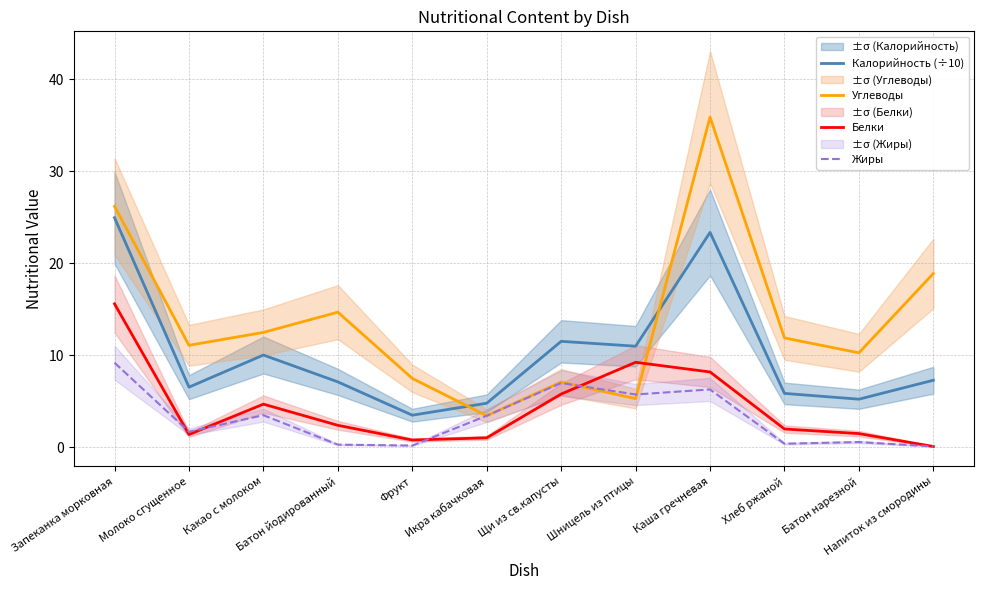

How many lines are shown in the chart?

4